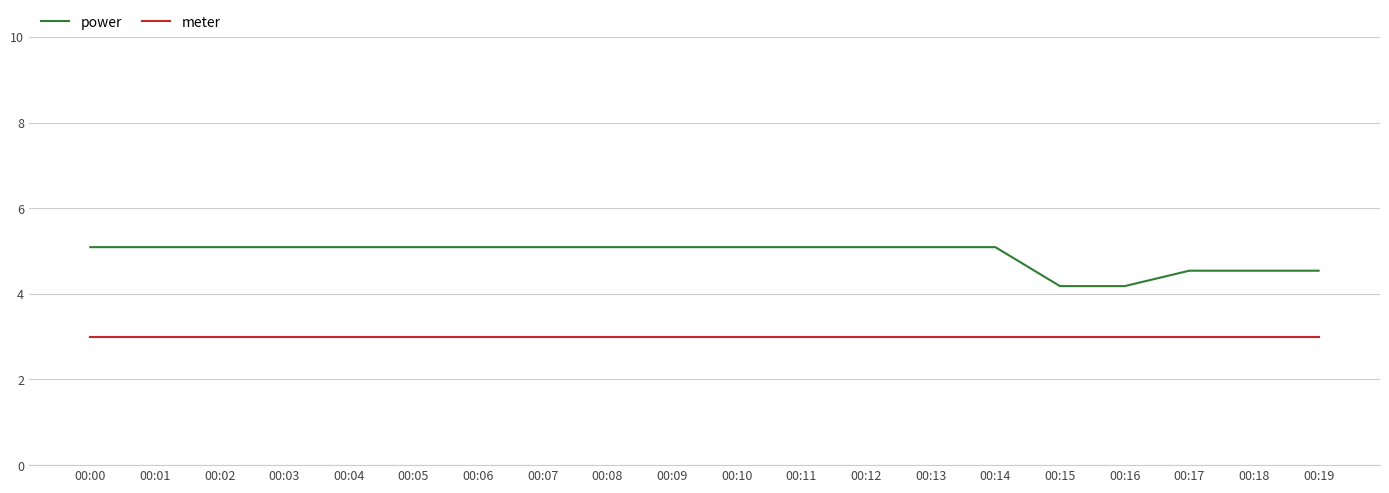

True or false: power and meter cross at least once.

False